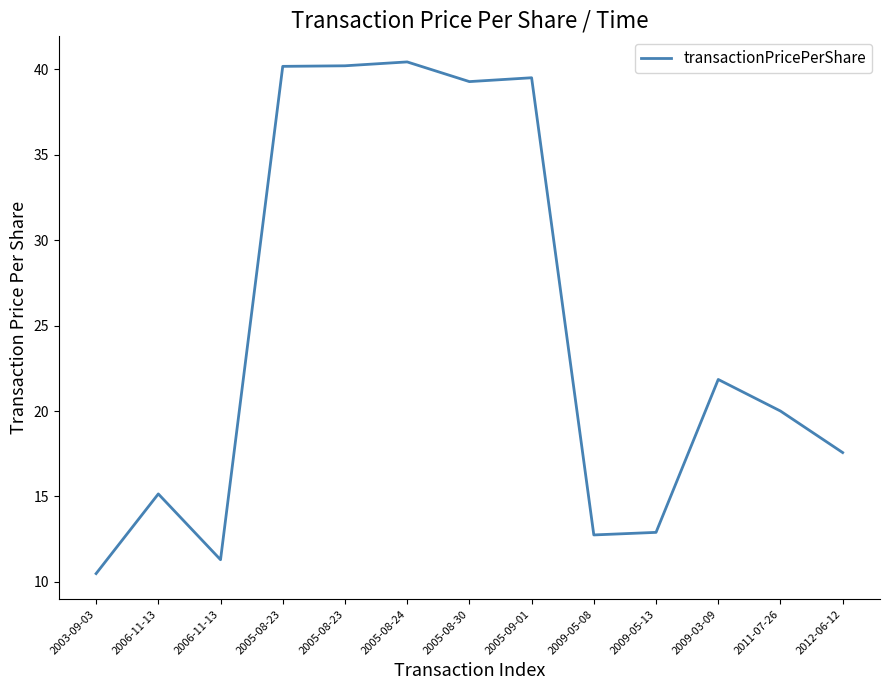

Reading left to right, transcribe all the data shown in this chart.

2003-09-03=10.5	2006-11-13=15.2	2006-11-13=11.3	2005-08-23=40.2	2005-08-23=40.2	2005-08-24=40.4	2005-08-30=39.3	2005-09-01=39.5	2009-05-08=12.8	2009-05-13=12.9	2009-03-09=21.8	2011-07-26=20.0	2012-06-12=17.6